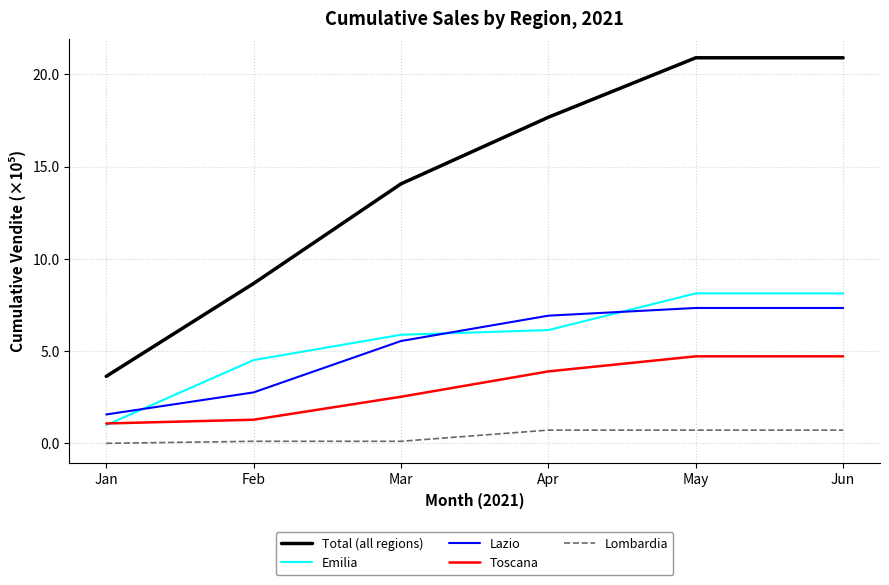

Is it true that Emilia equals 8.9 at Apr?

False